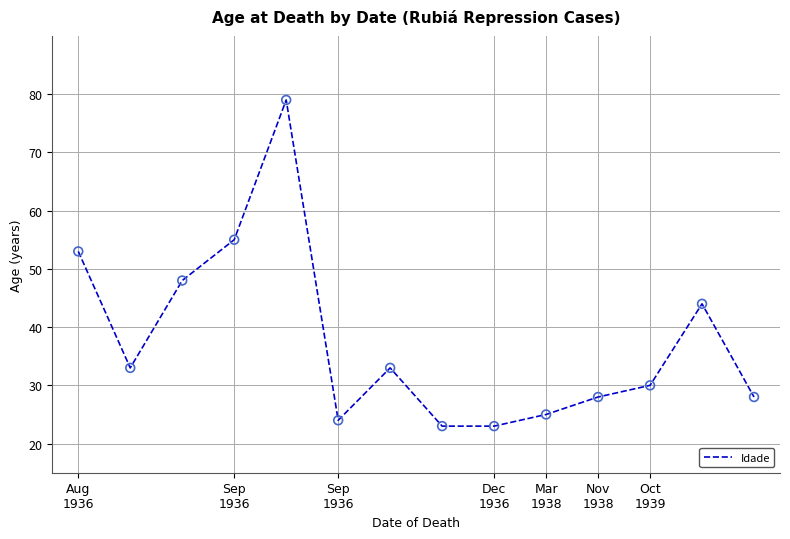

What is the difference between the maximum and minimum values?

56